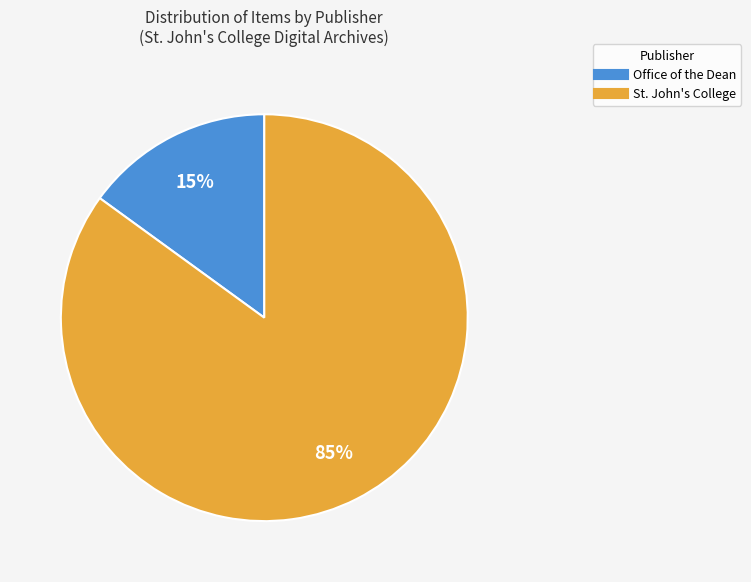

To the nearest percent, what is the difference between the largest and smallest slice percentages?

70%